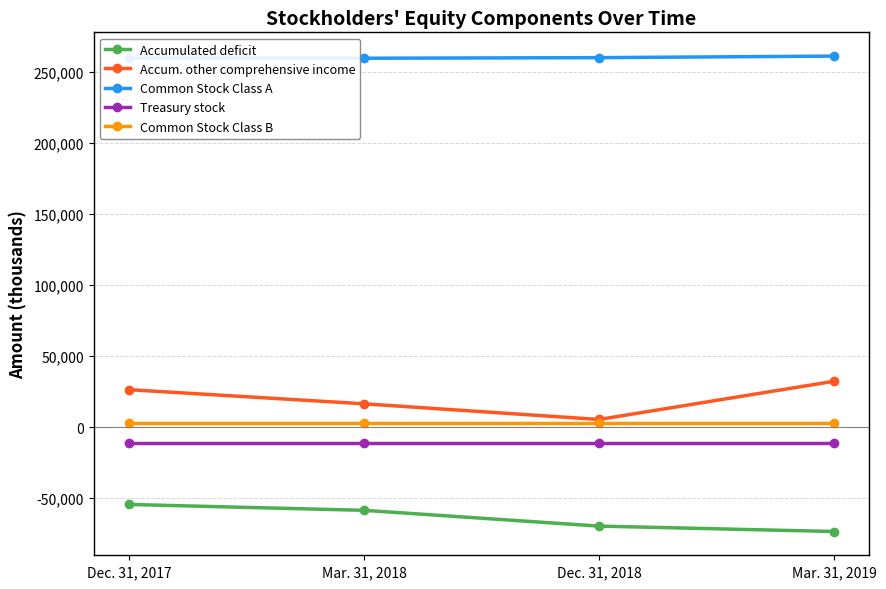

What is the total value across all series at Dec. 31, 2018?

187733